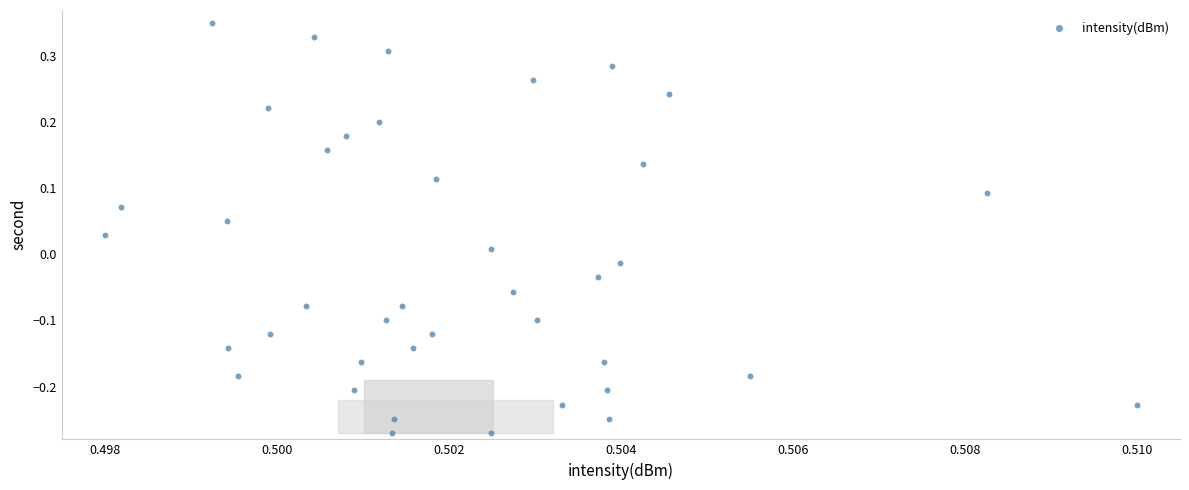

What is the range of Y values (max minus min)?

0.6